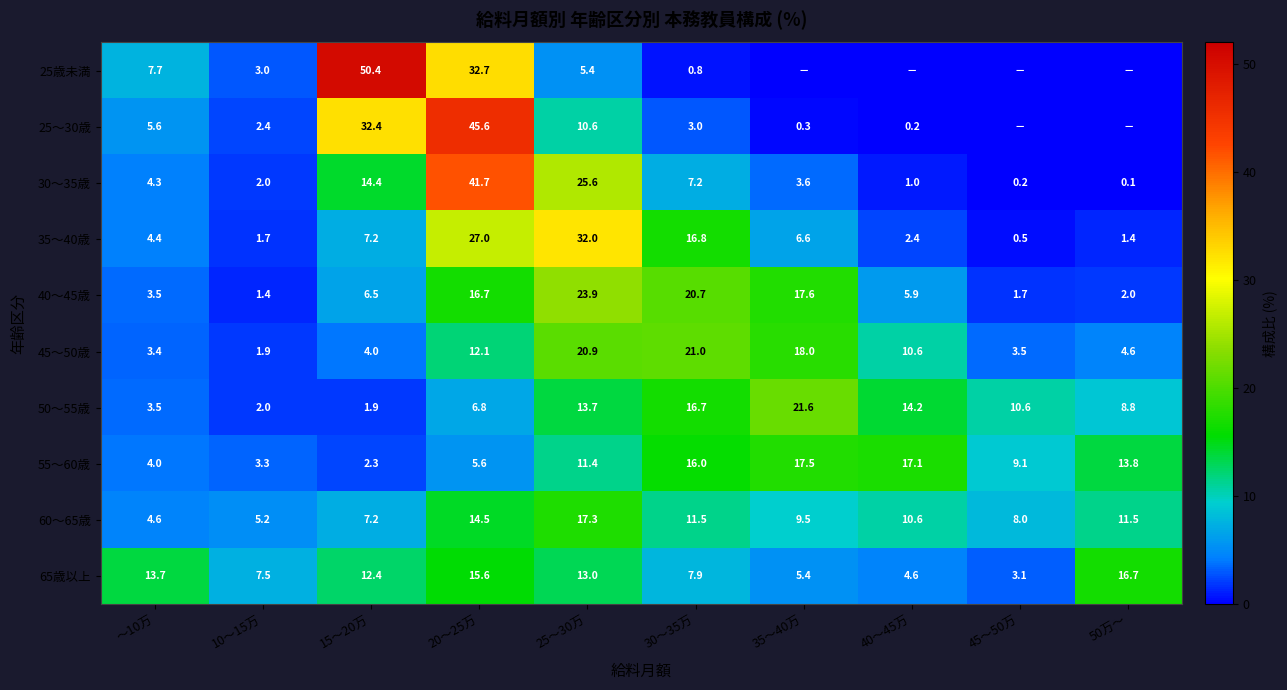

Is the value of 60〜65歳 at 40〜45万 greater than the value of 55〜60歳 at 10〜15万?

Yes